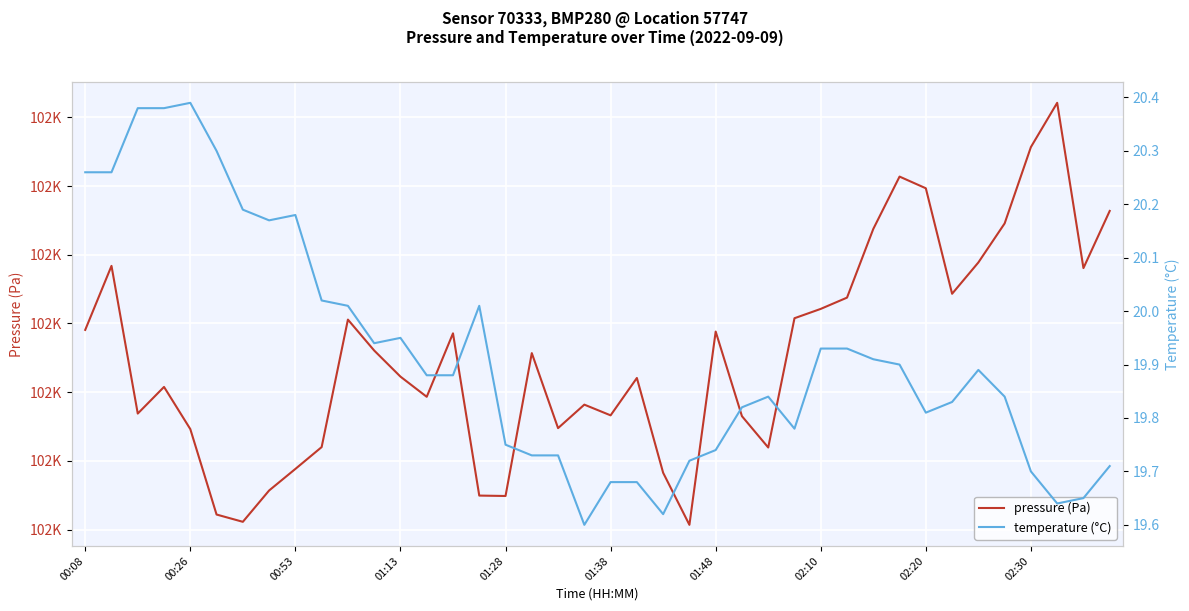

What is the sum of the temperature (°C) values at 26 and 31?

39.7